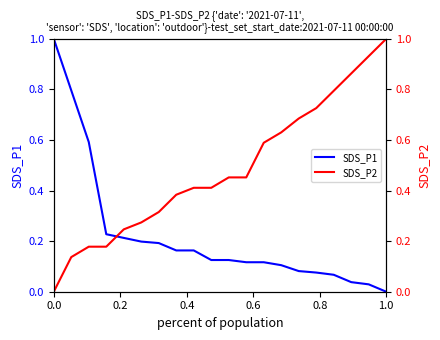

Reading left to right, extract all data points from this chart.

SDS_P1: 1.0	0.8	0.6	0.2	0.2	0.2	0.2	0.2	0.2	0.1	0.1	0.1	0.1	0.1	0.1	0.1	0.1	0.0	0.0	0.0
SDS_P2: 0.0	0.1	0.2	0.2	0.2	0.3	0.3	0.4	0.4	0.4	0.5	0.5	0.6	0.6	0.7	0.7	0.8	0.9	0.9	1.0